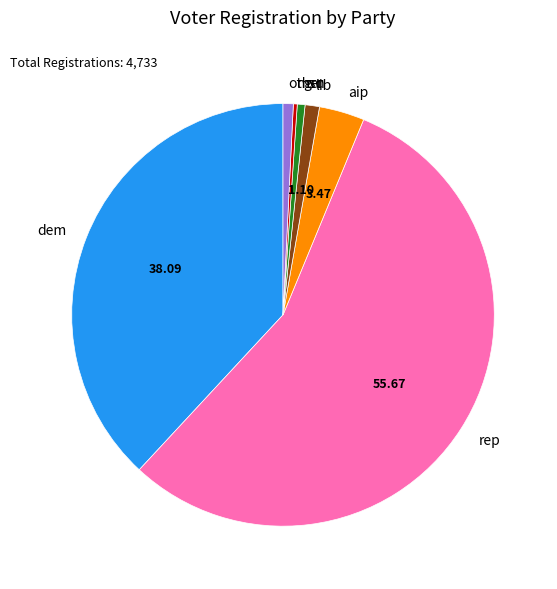

Between lib and rep, which is larger?

rep